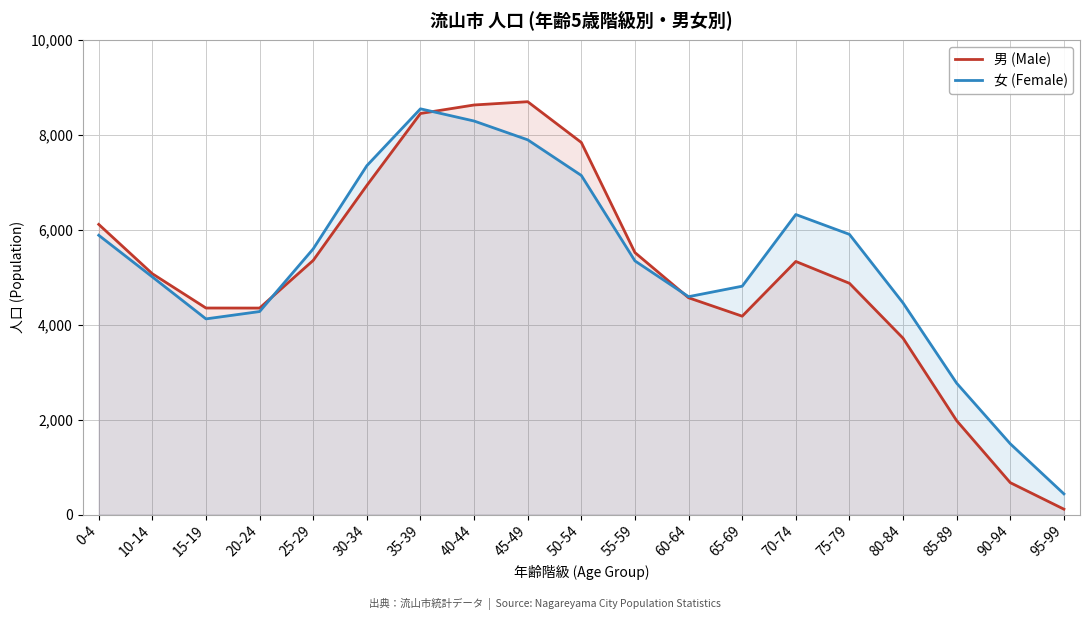

Is it true that 女 (Female) equals 435 at 95-99?

True